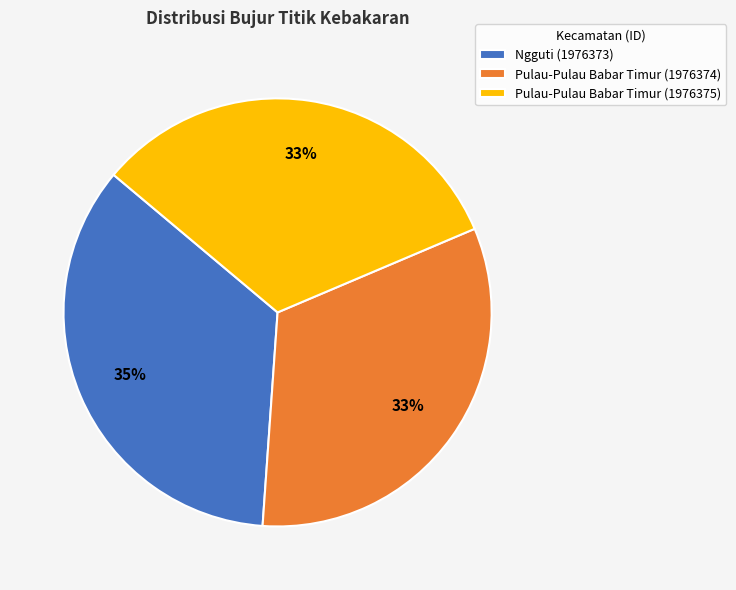

Does Ngguti (1976373) account for over 50% of the chart?

No